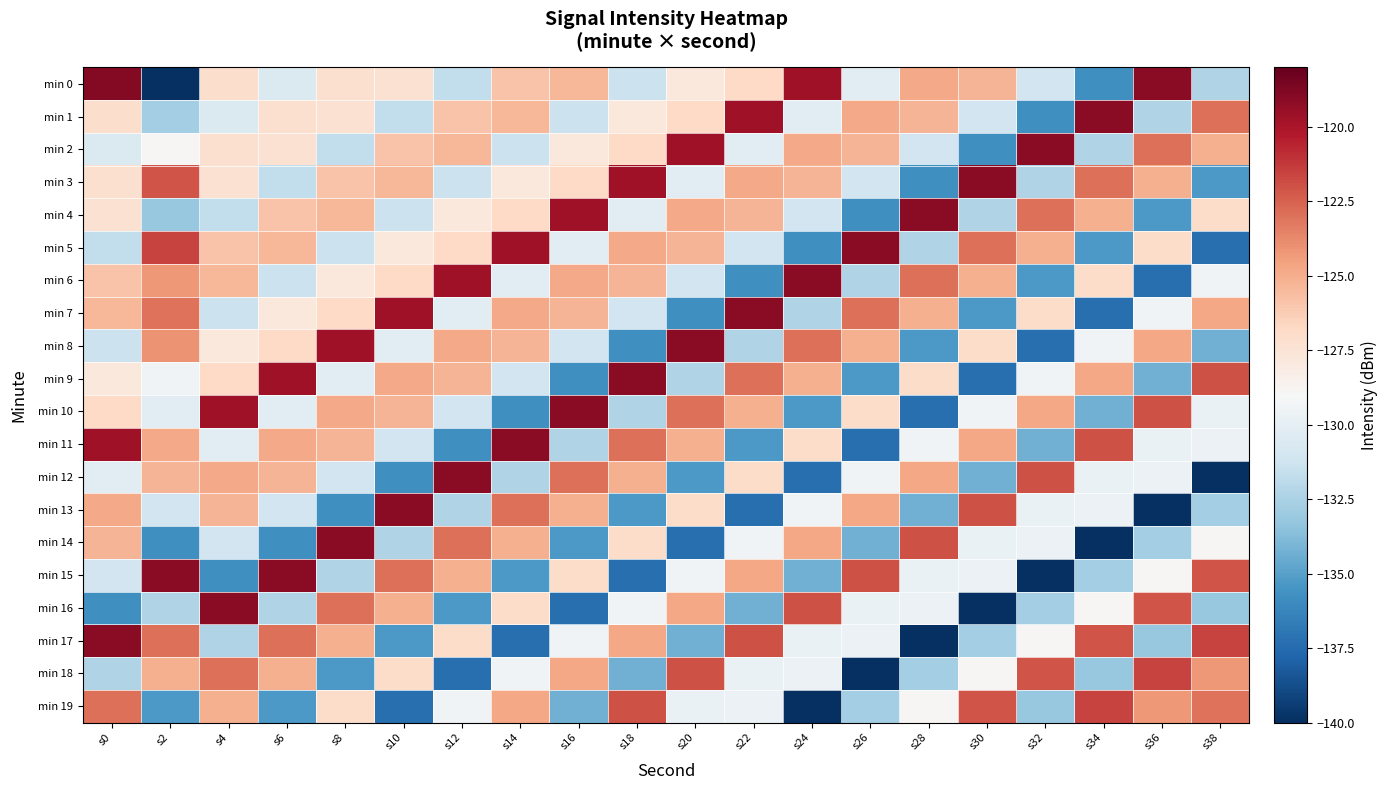

At s30, list the series in order from smallest to largest.

min 16, min 9, min 2, min 7, min 12, min 17, min 4, min 1, min 14, min 15, min 10, min 18, min 8, min 0, min 6, min 11, min 5, min 19, min 13, min 3